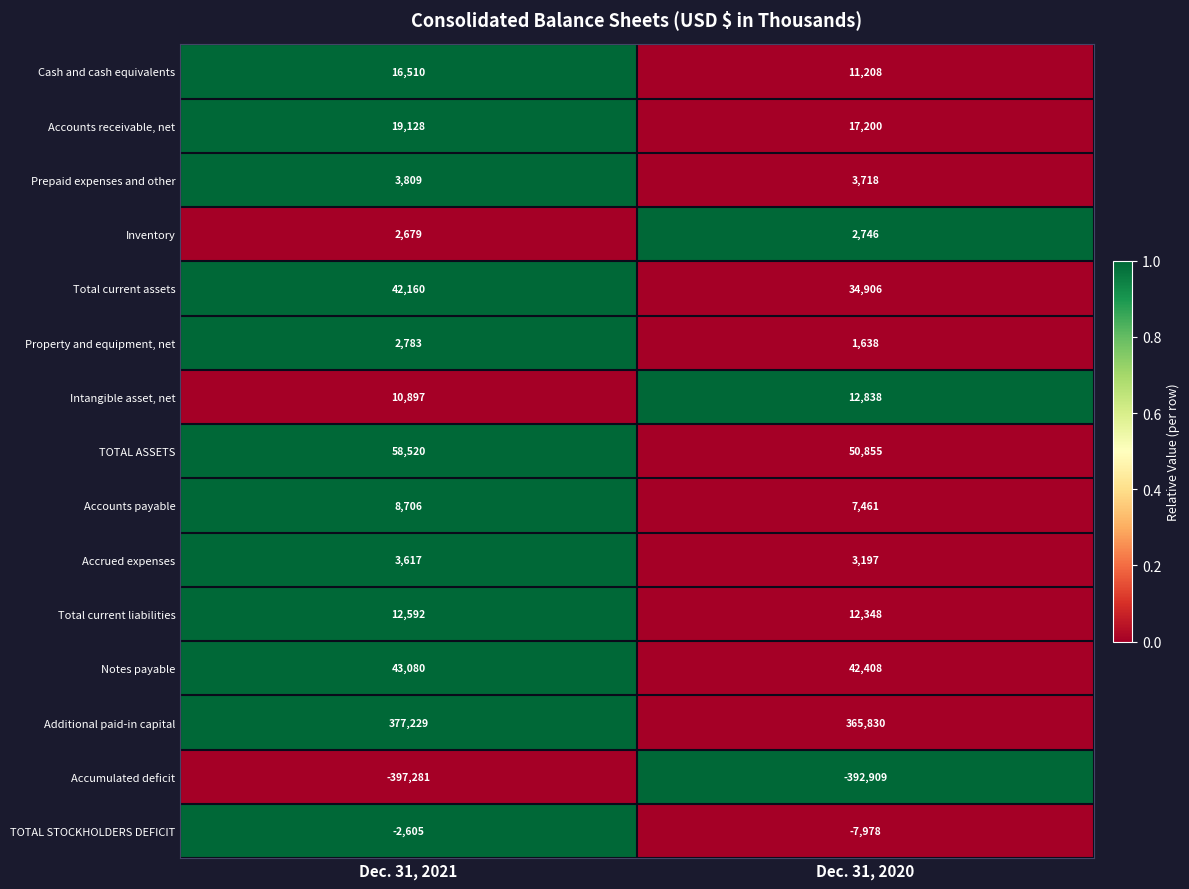

The value of Intangible asset, net at Dec. 31, 2021 is 7287. True or false?

False